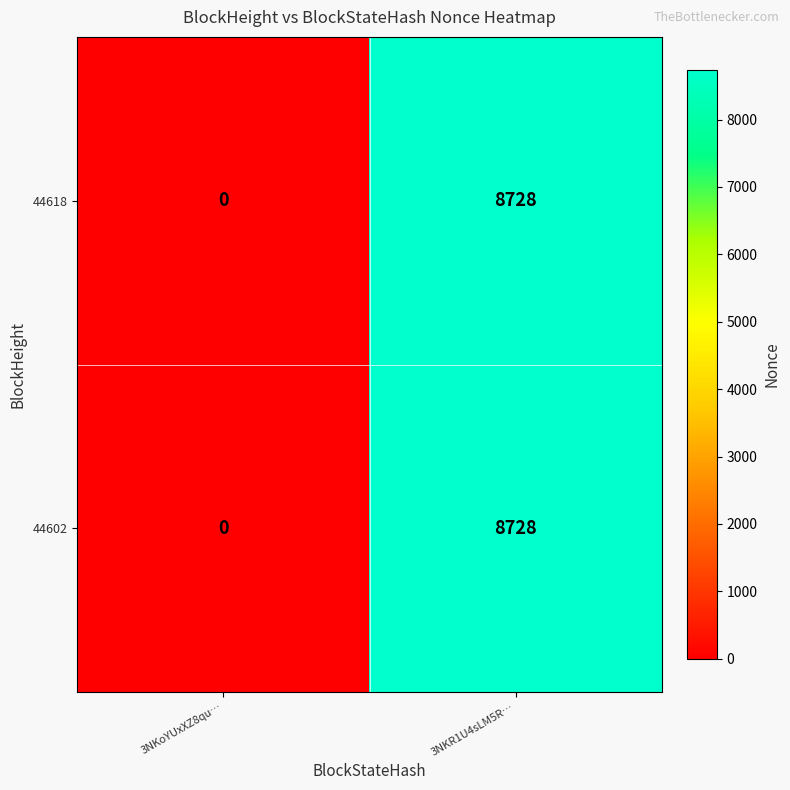

At which label does 44602 reach its peak?

3NKR1U4sLM5R…